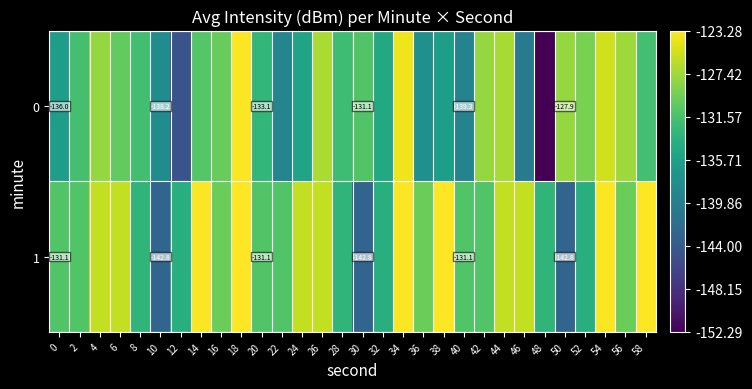

What is the average value of the 1 series?

-130.1